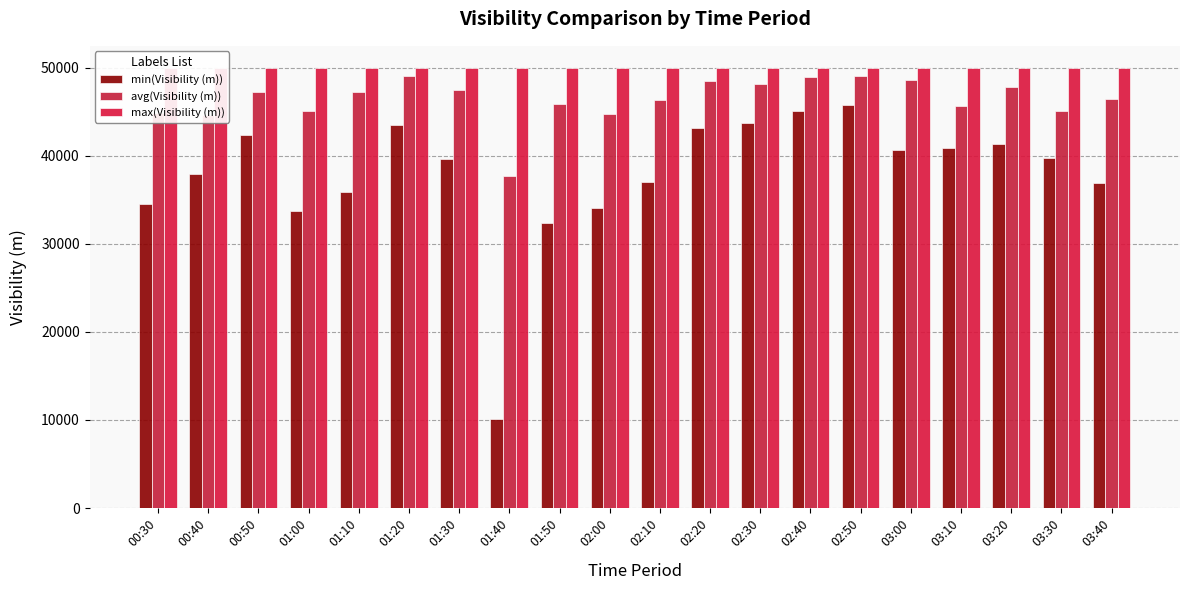

What are all the series names shown in the legend?

min(Visibility (m)), avg(Visibility (m)), max(Visibility (m))